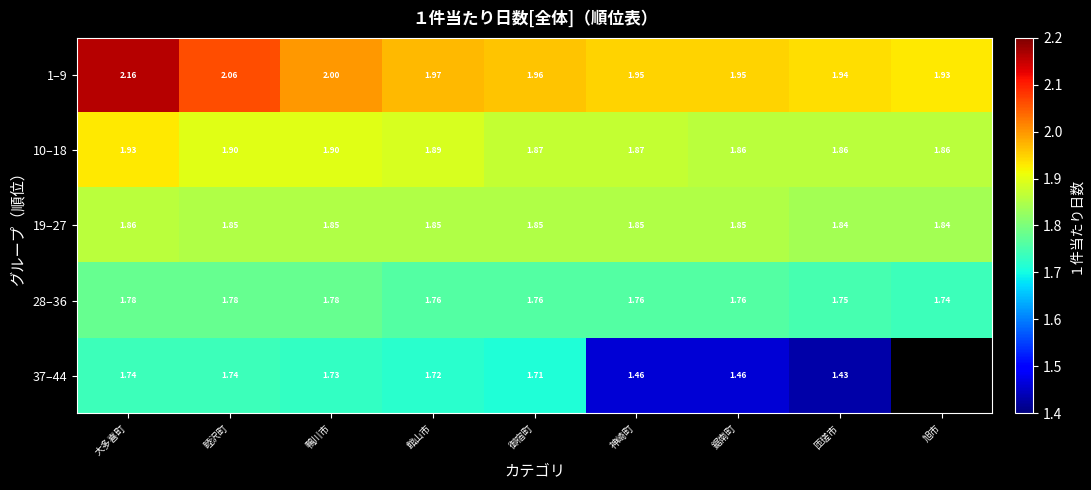

Which label corresponds to the largest value in the chart?

大多喜町